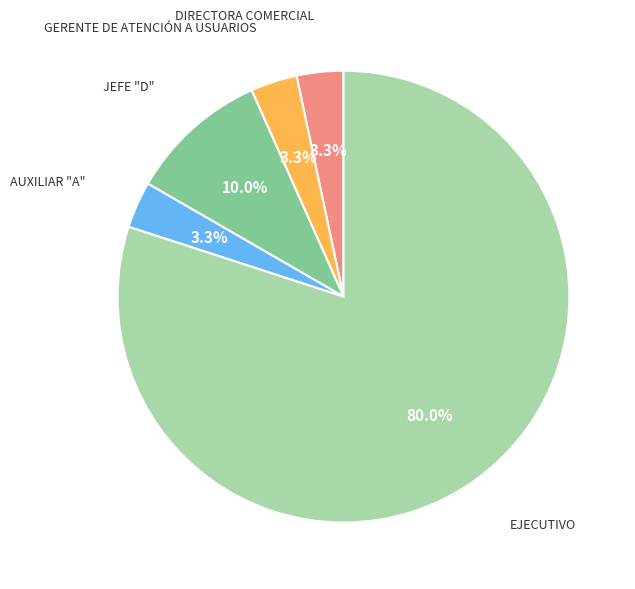

Is there a majority slice in this chart?

Yes